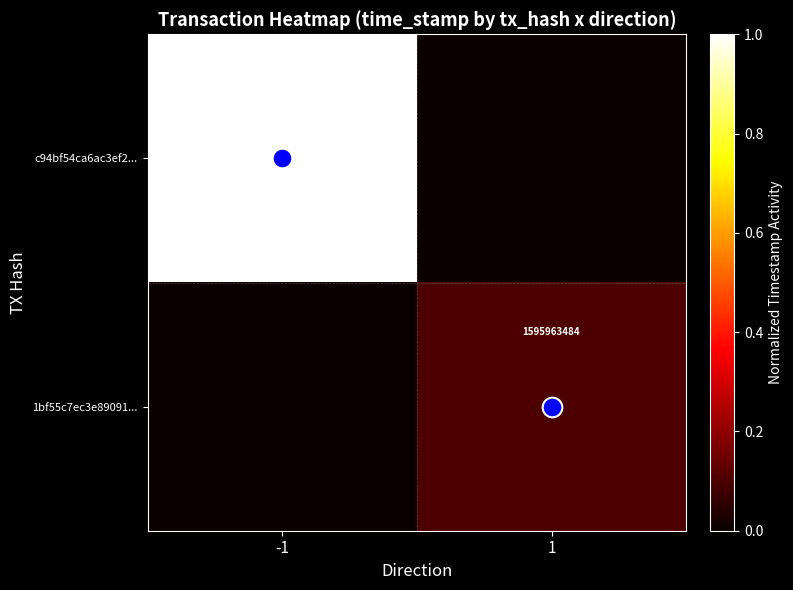

What is the highest value of the 1bf55c7ec3e89091... series?

0.1